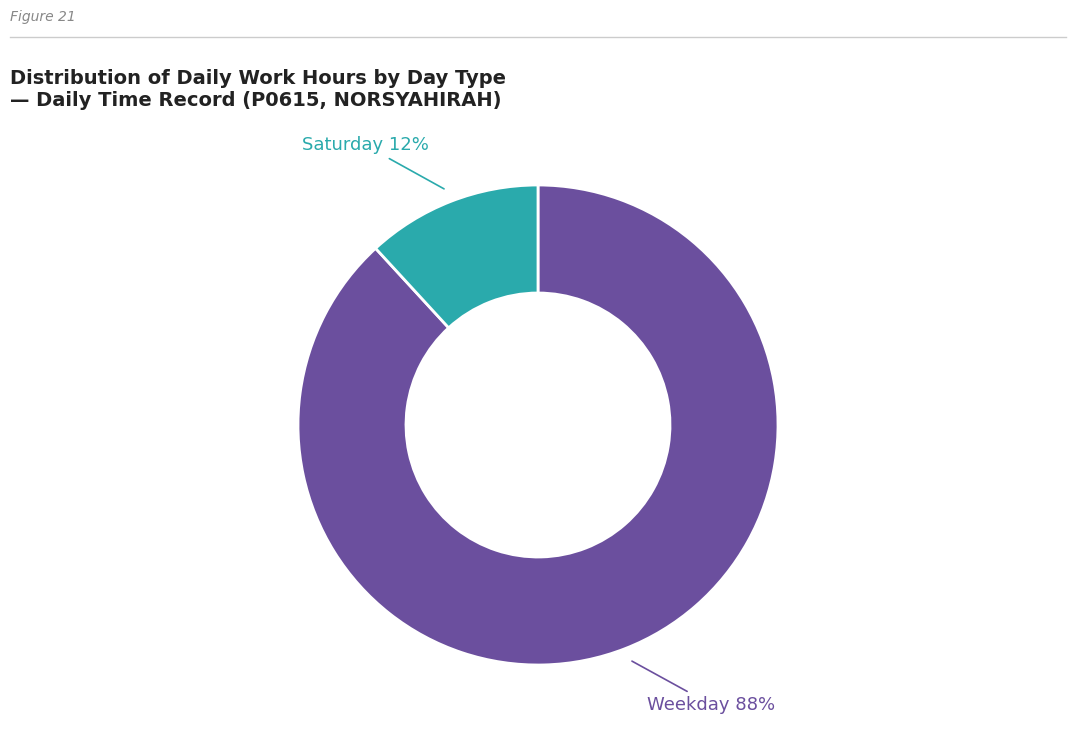

To the nearest percent, what is the combined percentage of Saturday and Weekday?

100%